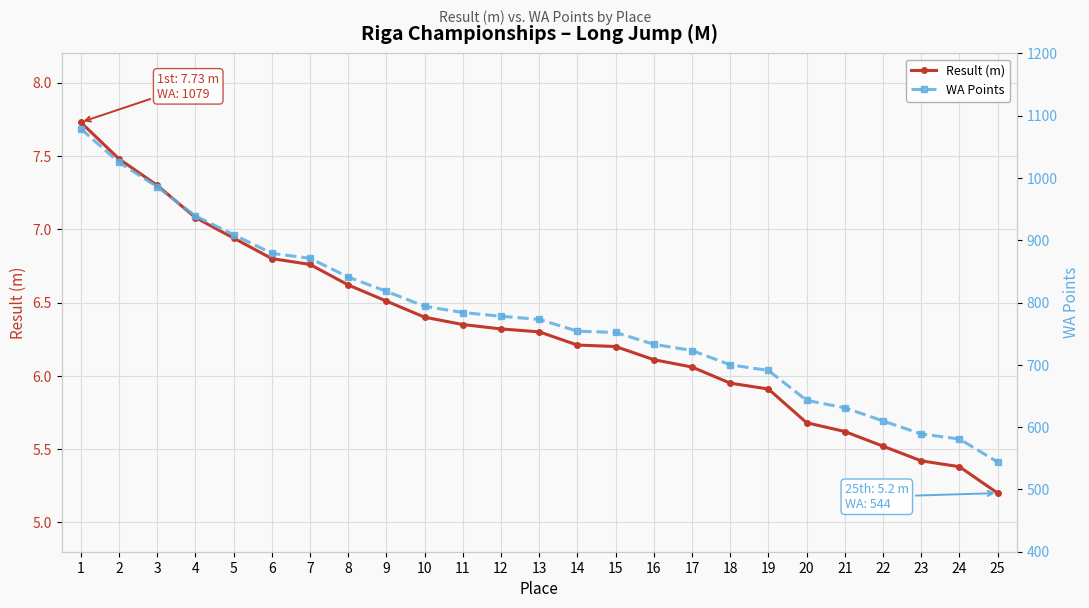

Which series has the largest total across all categories?

WA Points